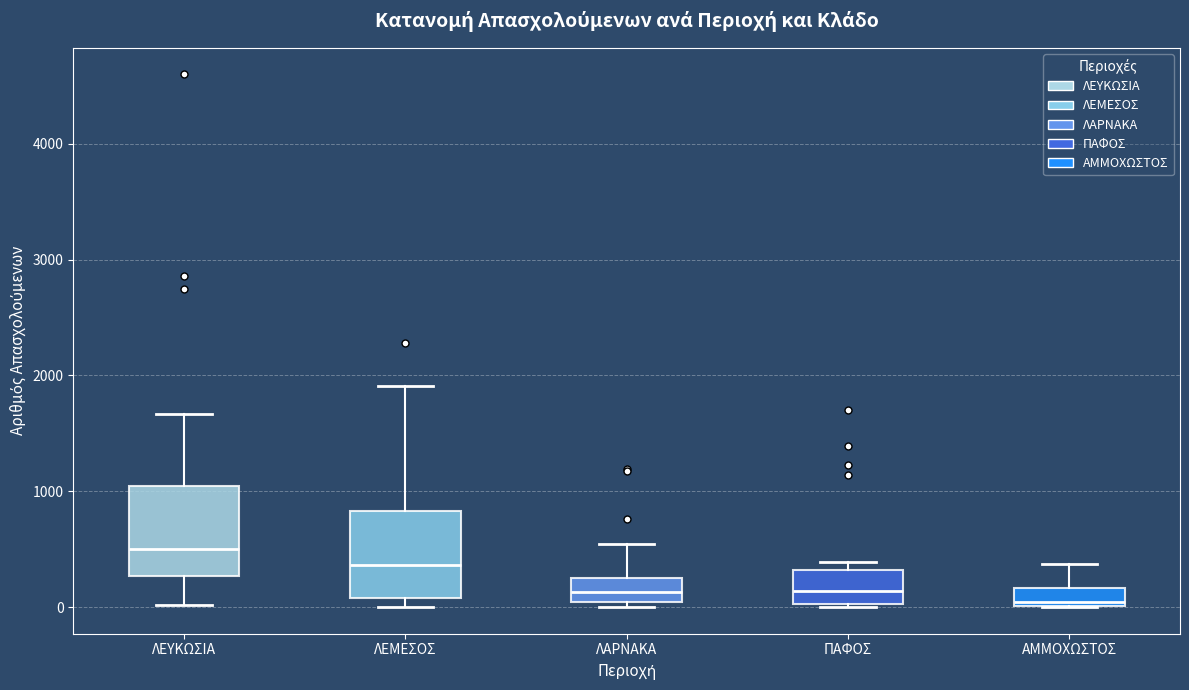

Reading left to right, transcribe this box plot: for each box, give where its median line is, the range the box spans, and where its two whiskers end, as read against the y-axis. The values are not printed on the chart, so give them approximately, as read against the axis.

ΛΕΥΚΩΣΙΑ: median 500, box 300 to 1000, whiskers 0 to 1700
ΛΕΜΕΣΟΣ: median 400, box 100 to 800, whiskers 0 to 1900
ΛΑΡΝΑΚΑ: median 100, box 0 to 300, whiskers 0 (just below the box's lower edge) to 500
ΠΑΦΟΣ: median 100, box 0 to 300, whiskers 0 to 400
ΑΜΜΟΧΩΣΤΟΣ: median 0 (just above the box's lower edge), box 0 to 200, whiskers 0 to 400